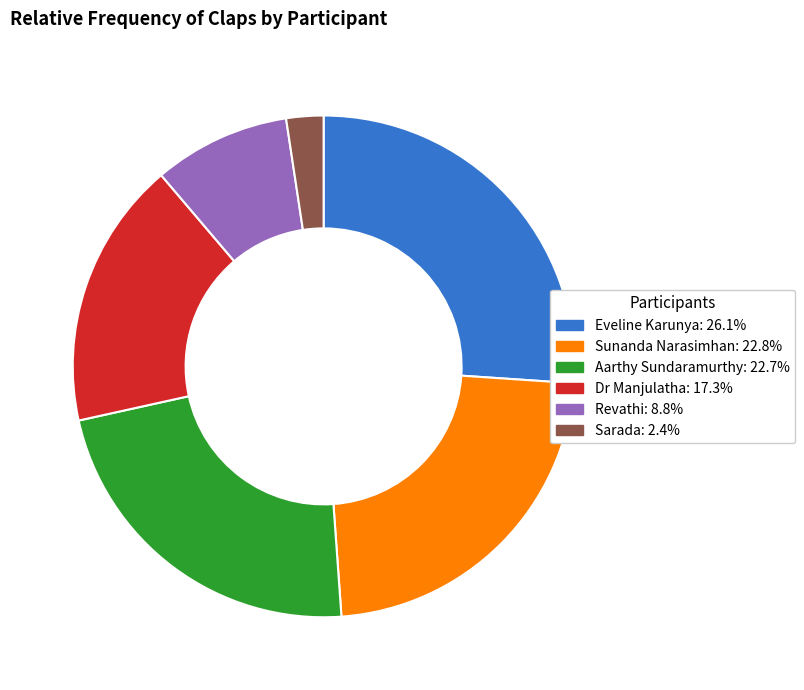

What is the smallest slice in the pie chart?

Sarada